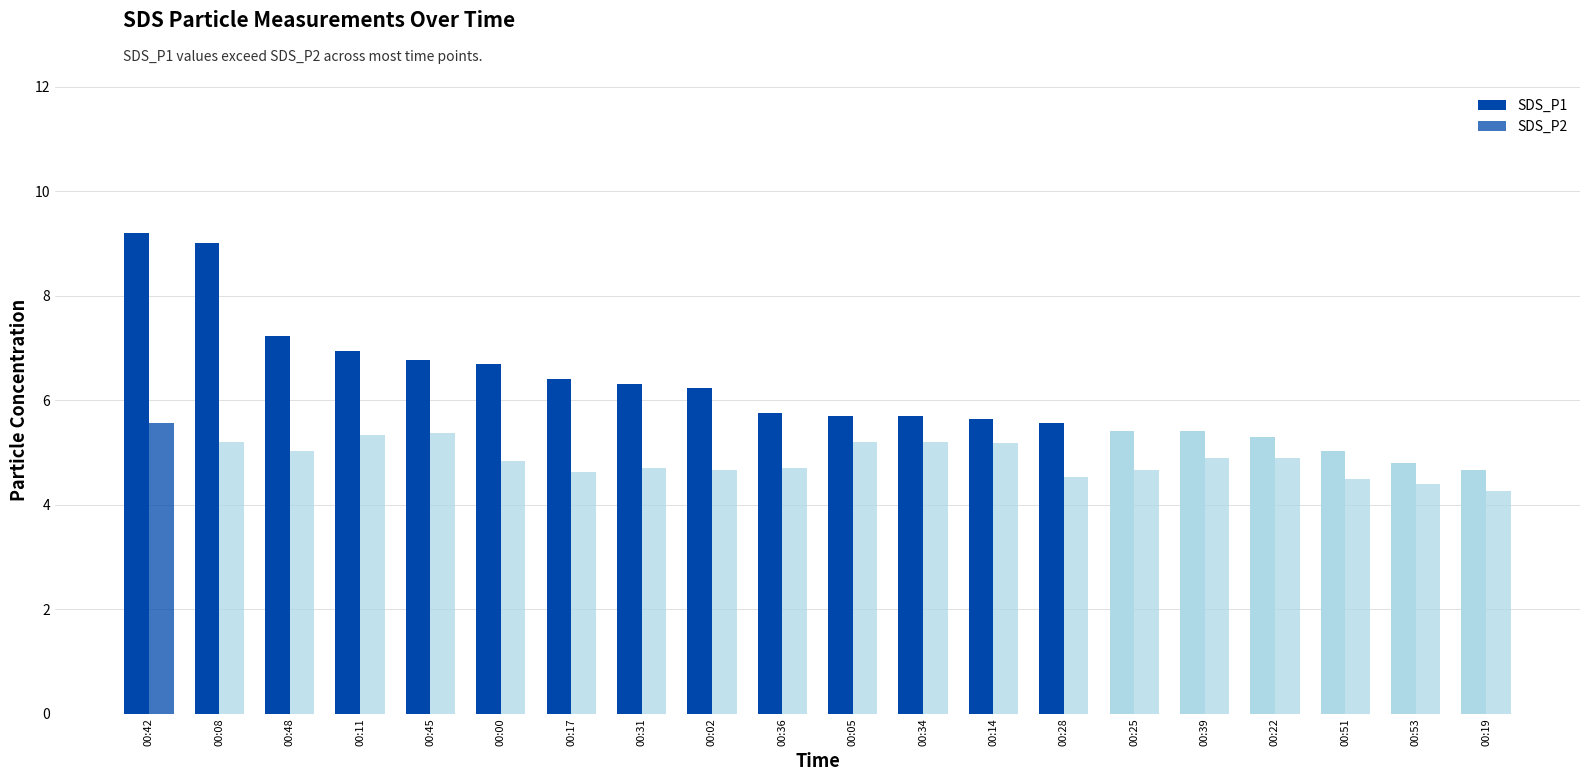

What is the difference between the second highest and second lowest values in the SDS_P2 series?

1.0